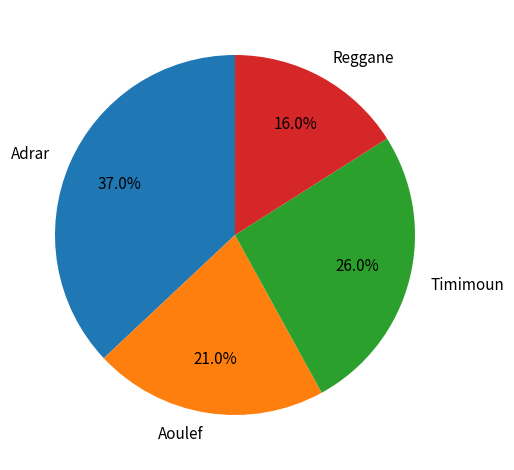

To the nearest percent, what percentage of the pie is Aoulef?

21%